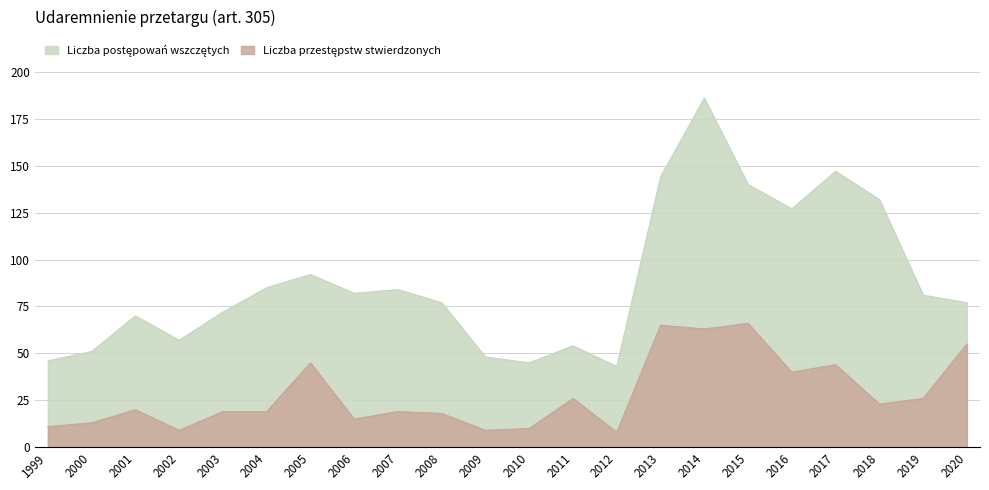

True or false: Liczba przestępstw stwierdzonych and Liczba postępowań wszczętych intersect in this chart.

False